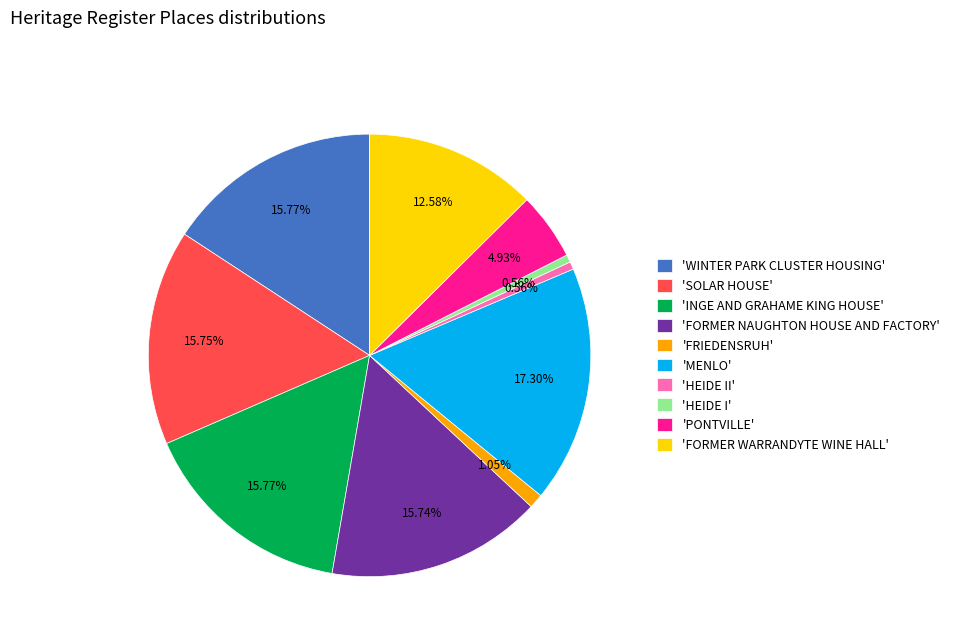

Count the number of slices in the pie.

10